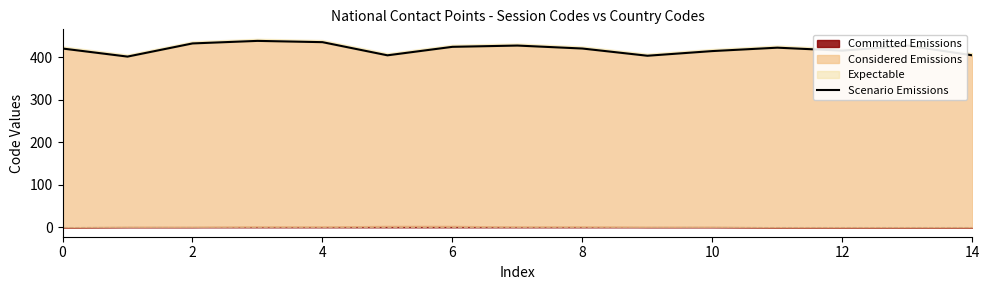

The value at 10 is 285. True or false?

False